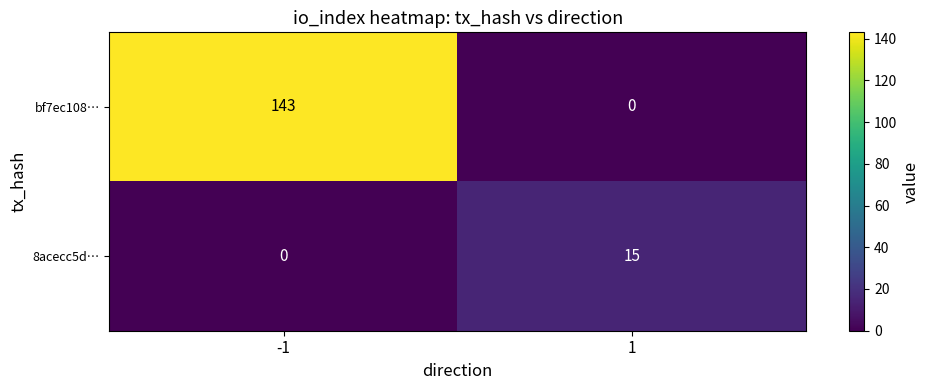

How many values in the bf7ec108… series are below 143?

1